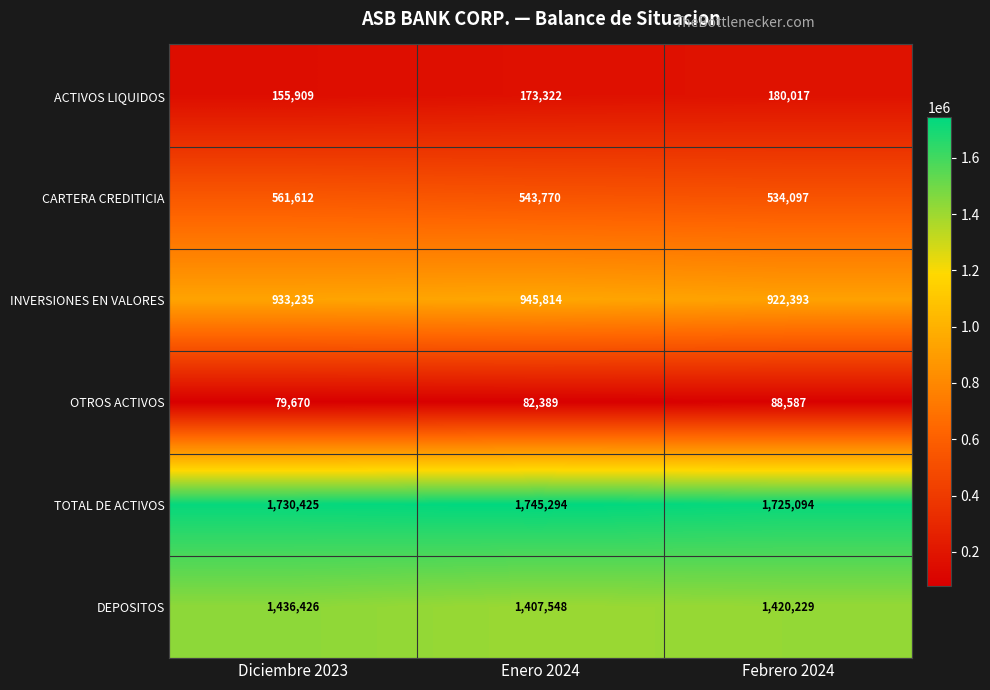

What is the spread (max minus min) of values at Enero 2024?

1662905